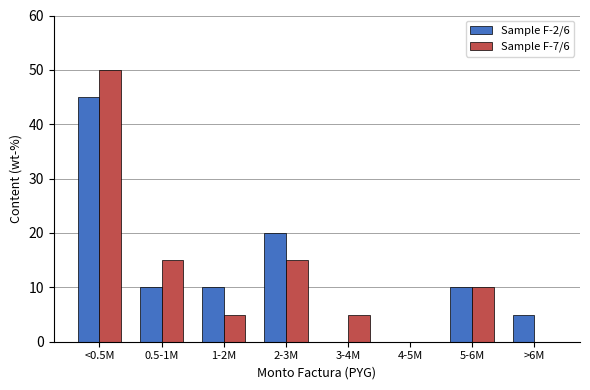

Reading left to right, transcribe all the data shown in this chart.

Sample F-2/6: <0.5M=45	0.5-1M=10	1-2M=10	2-3M=20	3-4M=0	4-5M=0	5-6M=10	>6M=5
Sample F-7/6: <0.5M=50	0.5-1M=15	1-2M=5	2-3M=15	3-4M=5	4-5M=0	5-6M=10	>6M=0